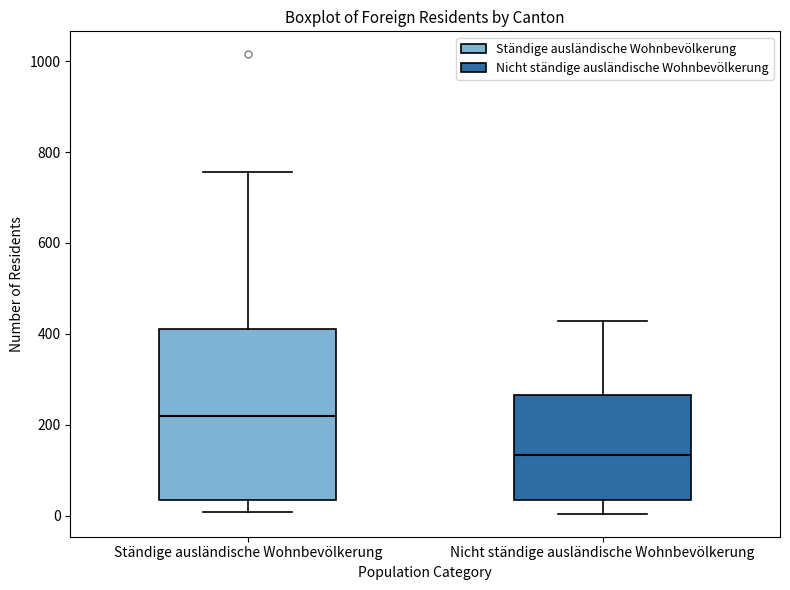

Reading left to right, transcribe this box plot: for each box, give where its median line is, the range the box spans, and where its two whiskers end, as read against the y-axis. The values are not printed on the chart, so give them approximately, as read against the axis.

Ständige ausländische Wohnbevölkerung: median 220, box 40 to 420, whiskers 0 to 760
Nicht ständige ausländische Wohnbevölkerung: median 140, box 40 to 260, whiskers 0 to 420